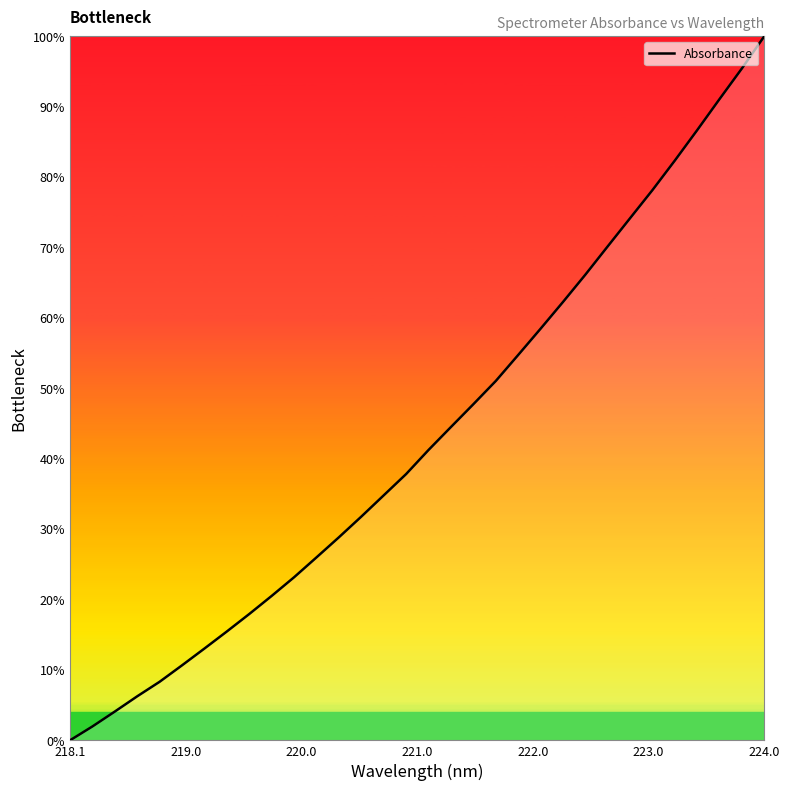

How many lines are shown in the chart?

1